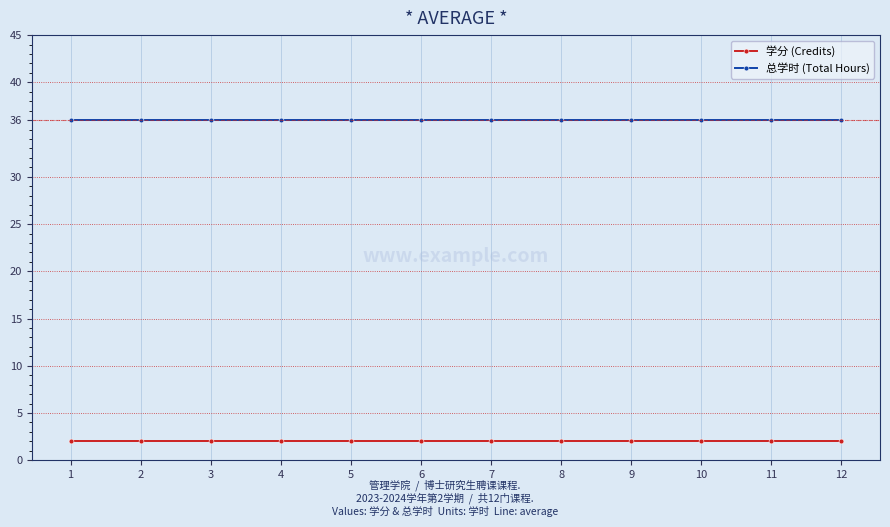

What are all the series names shown in the legend?

学分 (Credits), 总学时 (Total Hours)